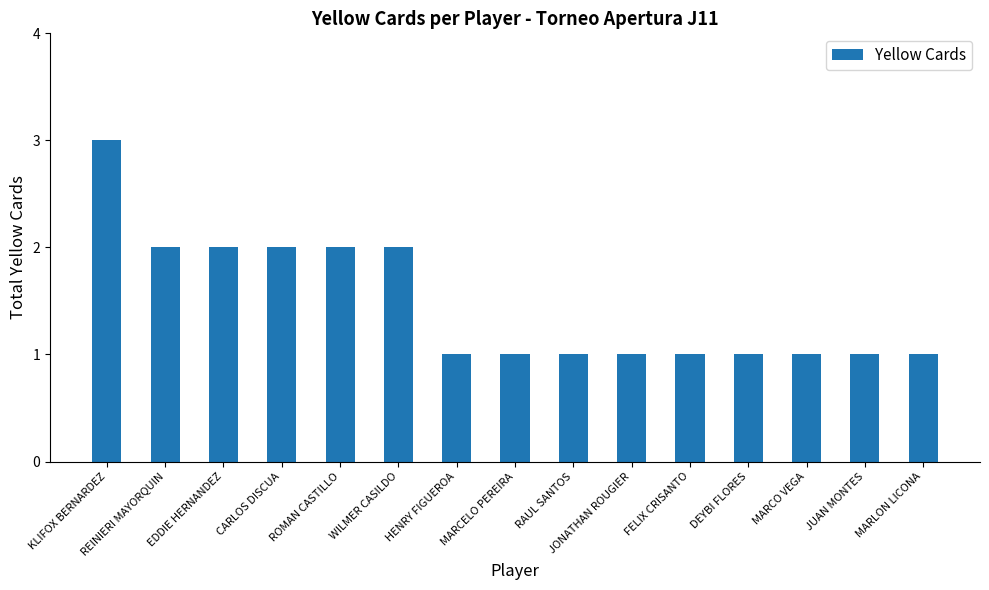

What position from the left is MARLON LICONA?

15